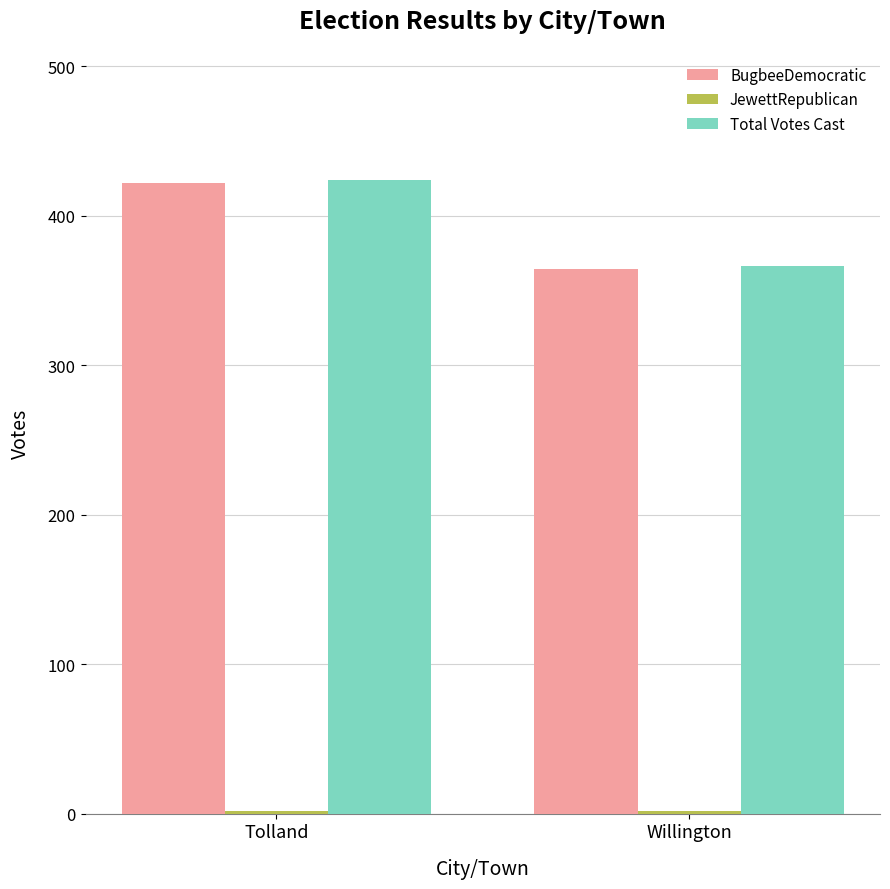

Count the number of categories in the chart.

2